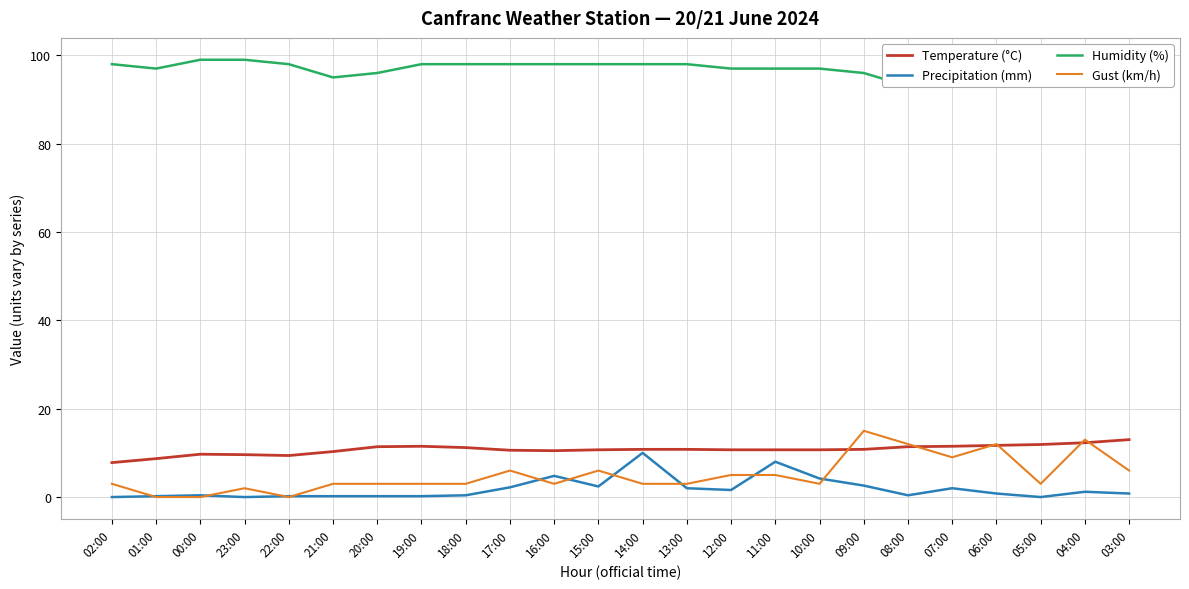

What are all the series names shown in the legend?

Temperature (°C), Precipitation (mm), Humidity (%), Gust (km/h)